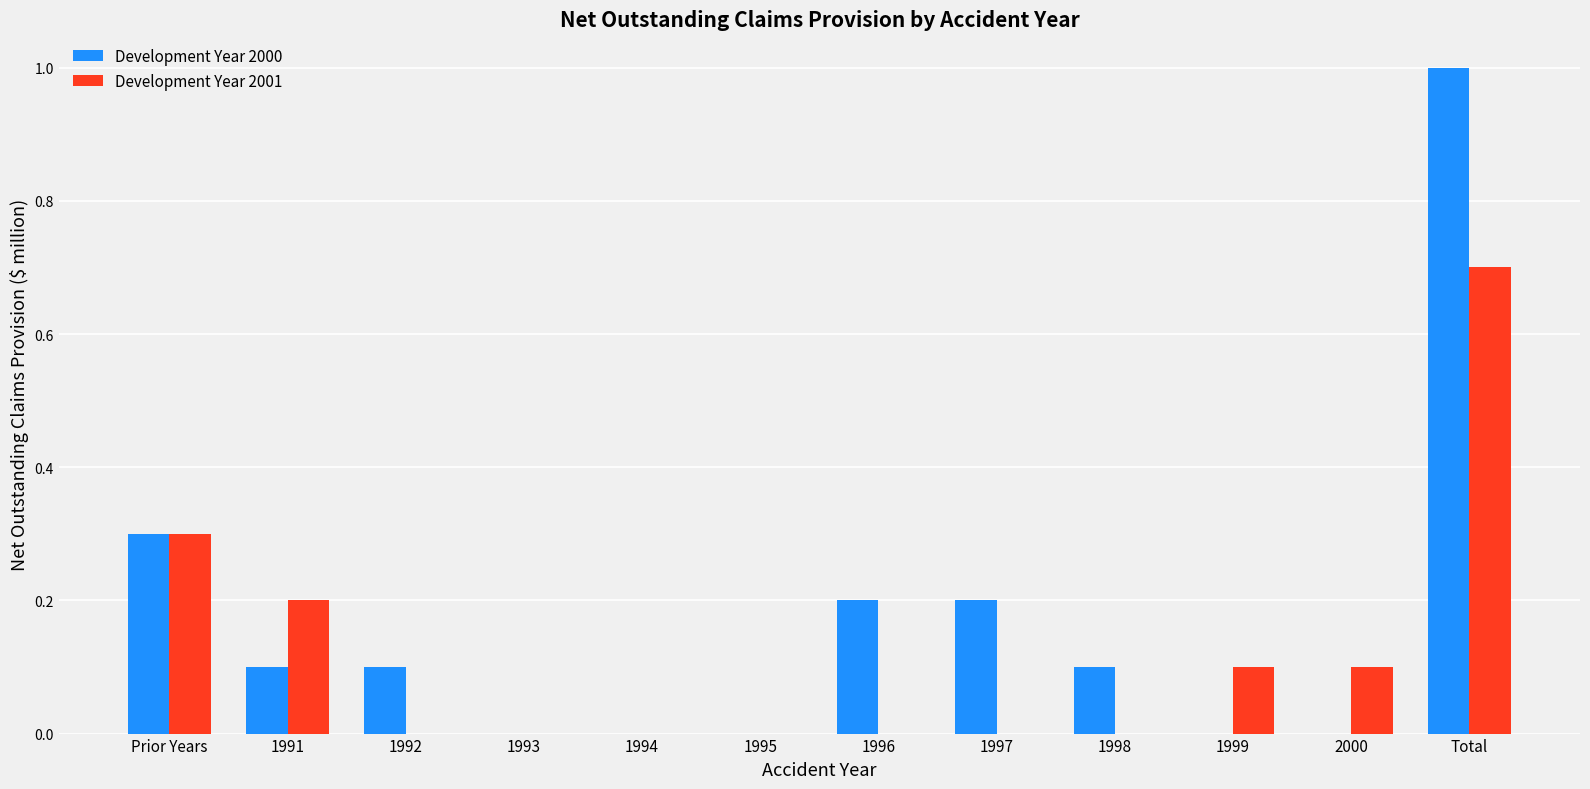

True or false: Development Year 2000 has a value of 0.0 at 1994.

True